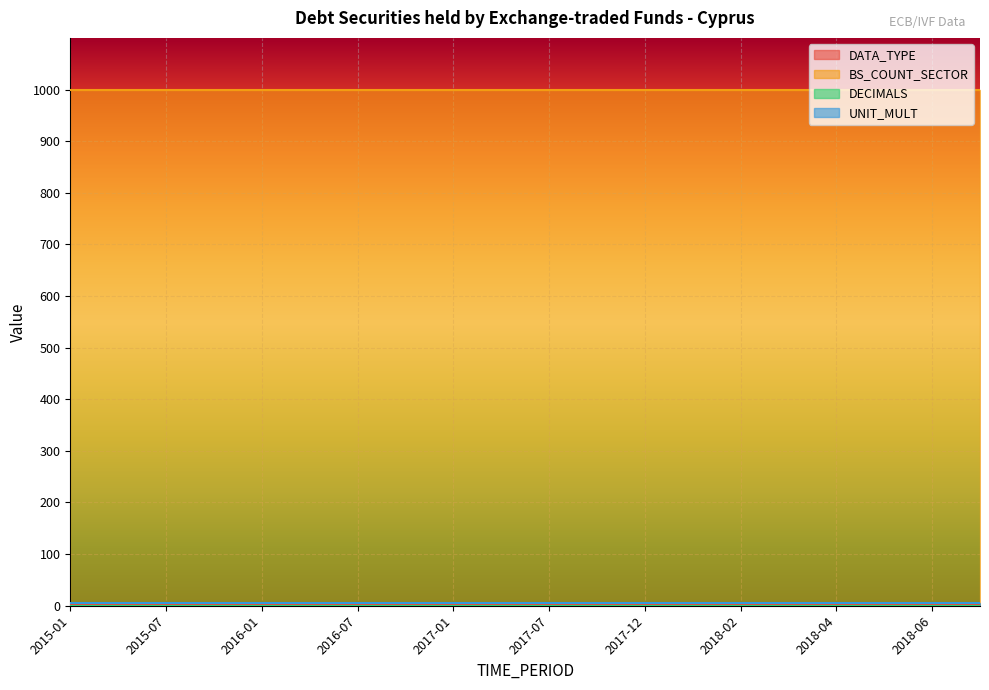

Which category has the lowest value across all series?

2015-01